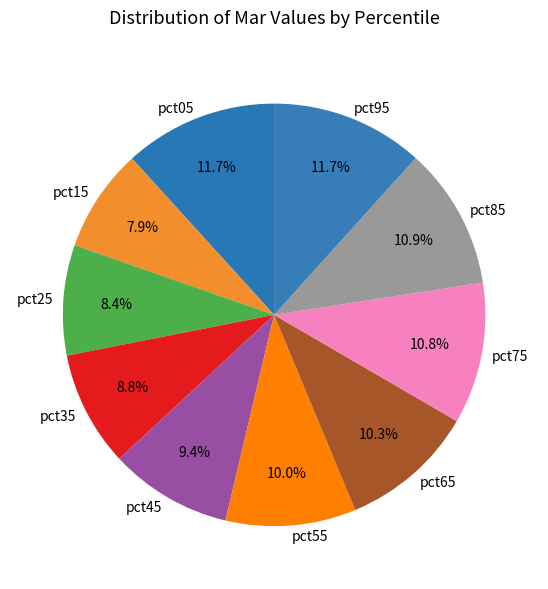

Does pct85 account for over 50% of the chart?

No